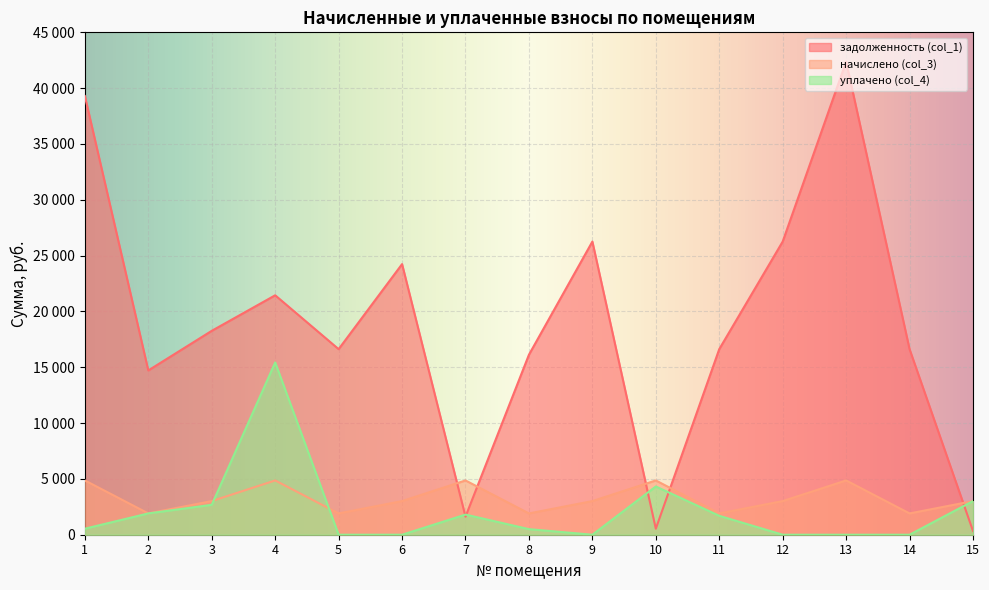

How many lines are shown in the chart?

3